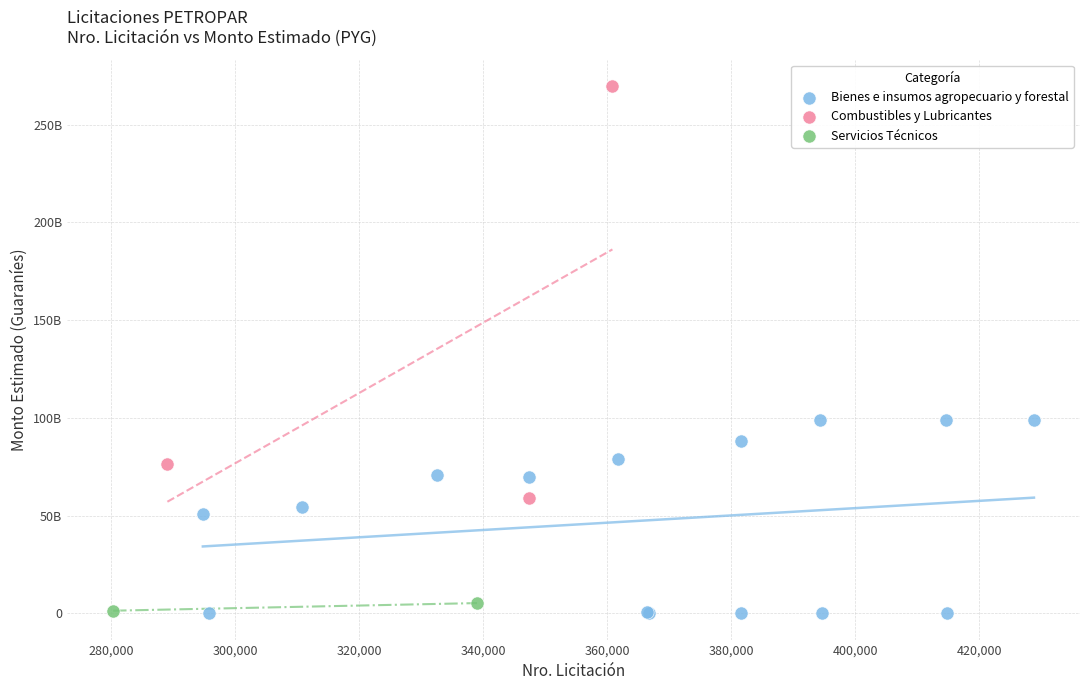

What are all the series names shown in the legend?

Bienes e insumos agropecuario y forestal, Combustibles y Lubricantes, Servicios Técnicos